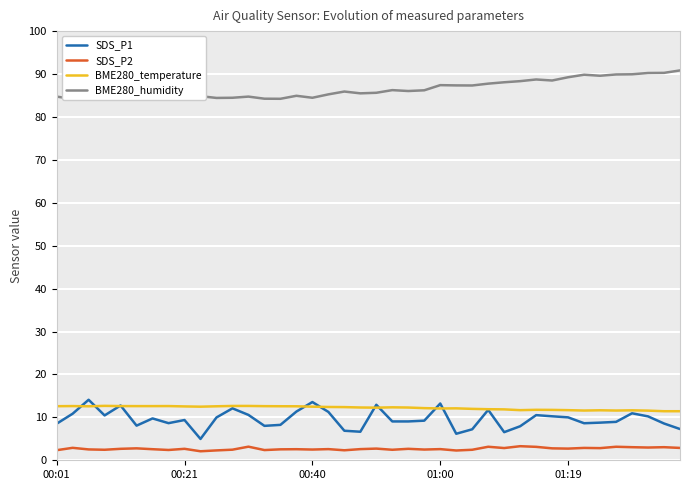

What is the difference between the maximum and minimum values in the SDS_P1 series?

9.1